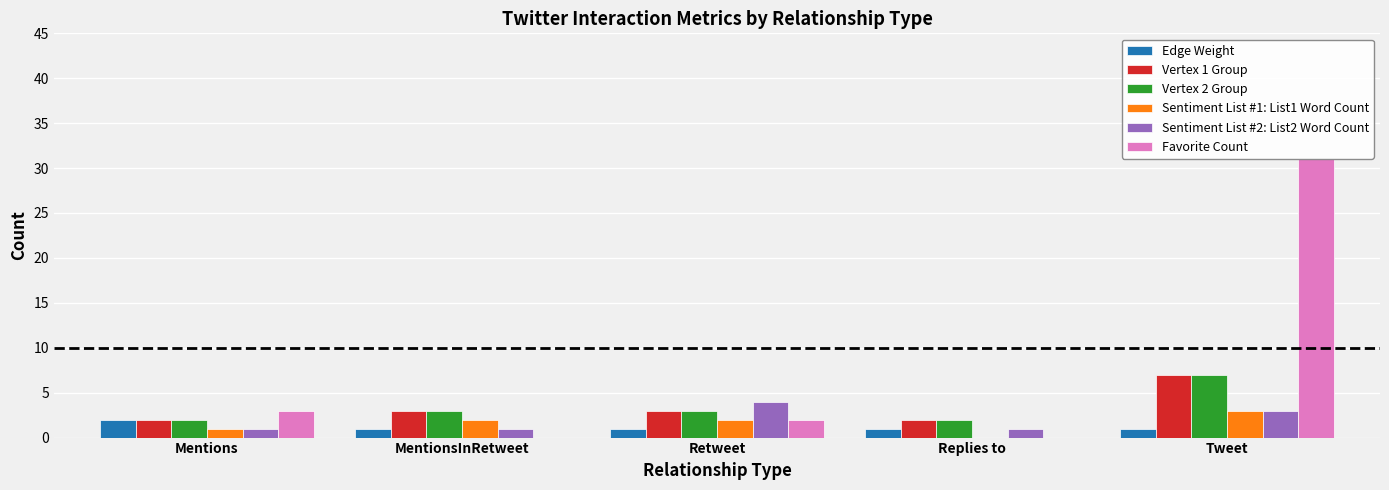

Which category has the highest value in the Vertex 1 Group series?

Tweet